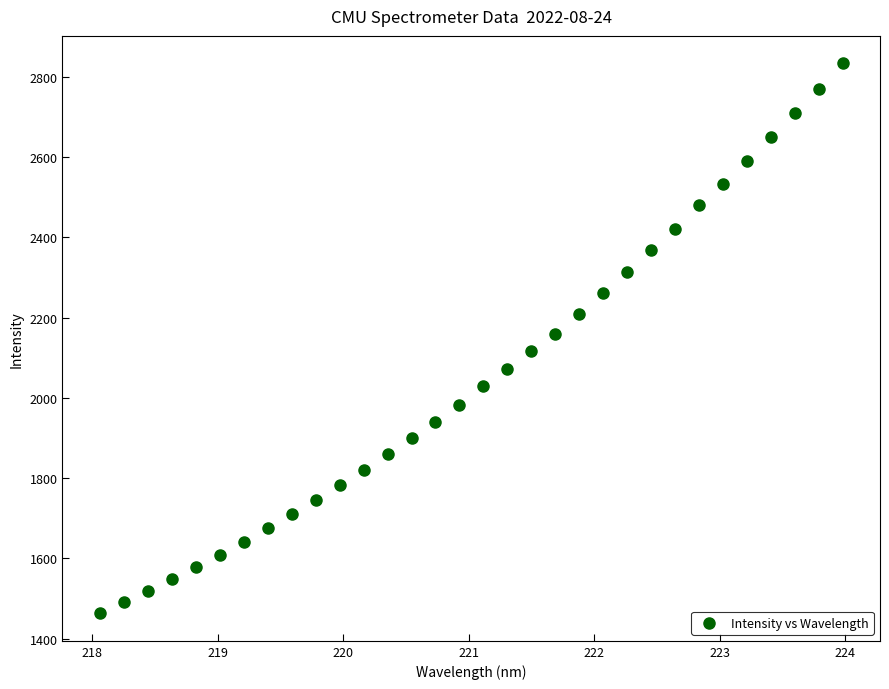

What is the range of X values (max minus min)?

5.9